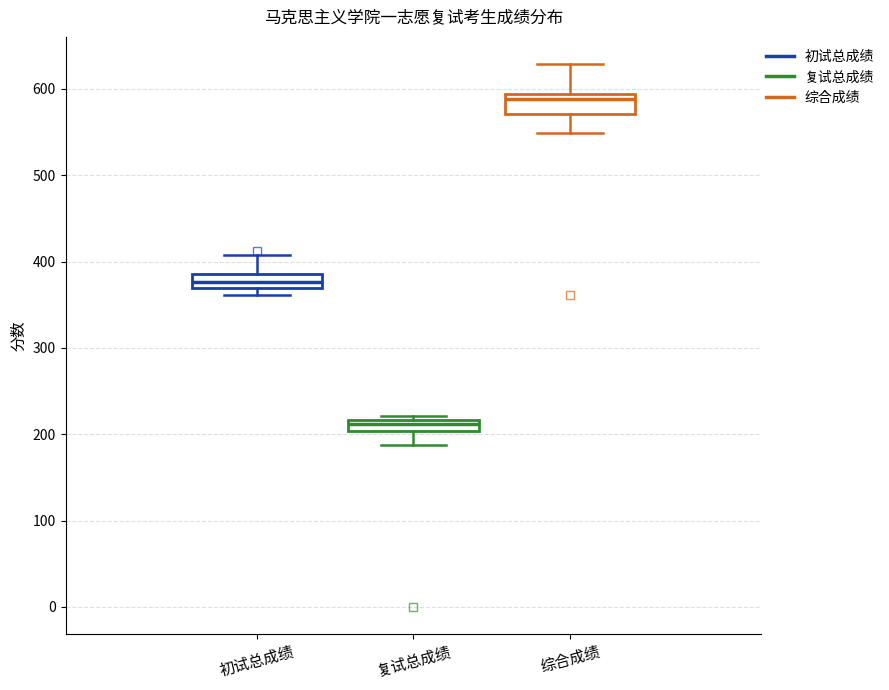

Which box's median line is the highest?

综合成绩